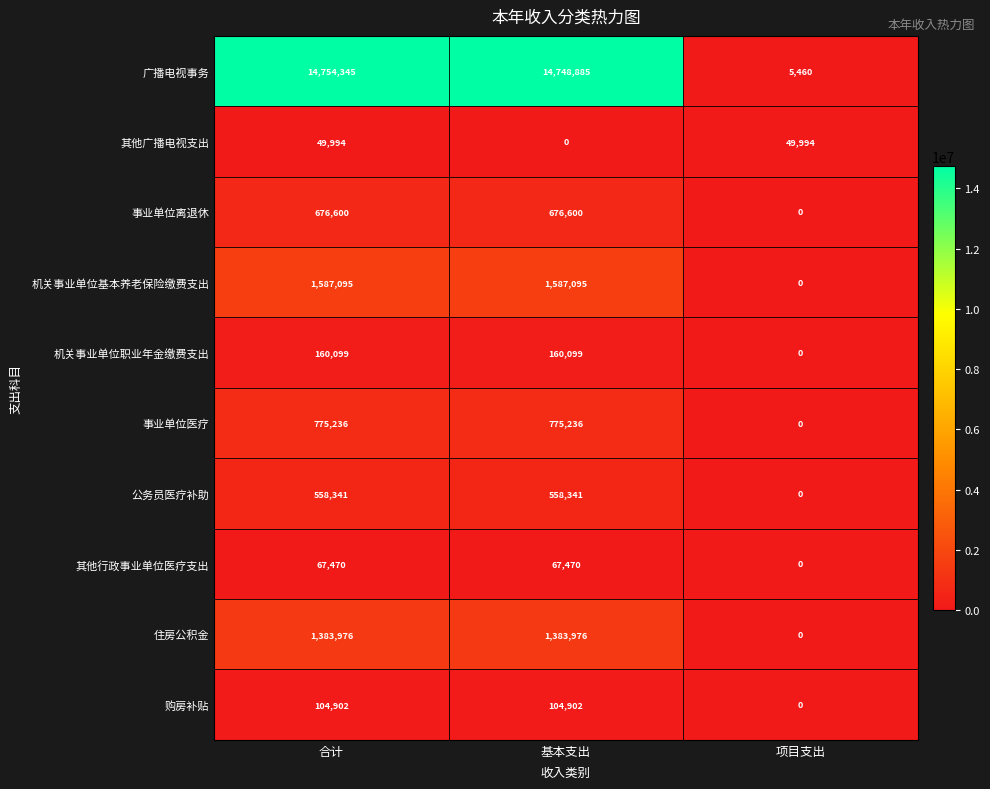

Reading left to right, list all the values displayed in this chart.

广播电视事务: 14754345	14748885	5460
其他广播电视支出: 49994	0	49994
事业单位离退休: 676600	676600	0
机关事业单位基本养老保险缴费支出: 1587095	1587095	0
机关事业单位职业年金缴费支出: 160099	160099	0
事业单位医疗: 775236	775236	0
公务员医疗补助: 558341	558341	0
其他行政事业单位医疗支出: 67470	67470	0
住房公积金: 1383976	1383976	0
购房补贴: 104902	104902	0